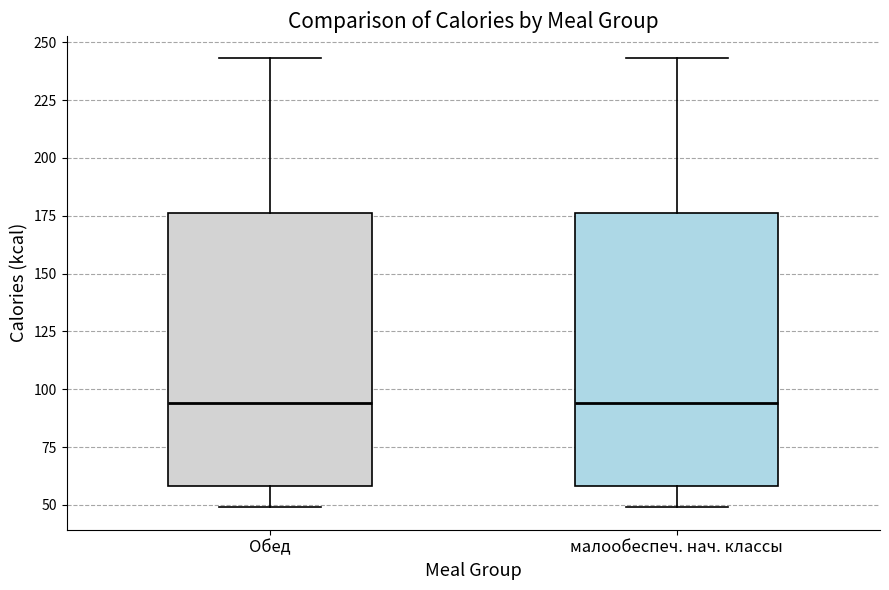

Reading left to right, read every box against the y-axis: the position of its median line, the range the box covers, and the ends of its whiskers. The values are not printed on the chart, so give them approximately, as read against the axis.

Обед: median 95, box 60 to 175, whiskers 50 to 245
малообеспеч. нач. классы: median 95, box 60 to 175, whiskers 50 to 245